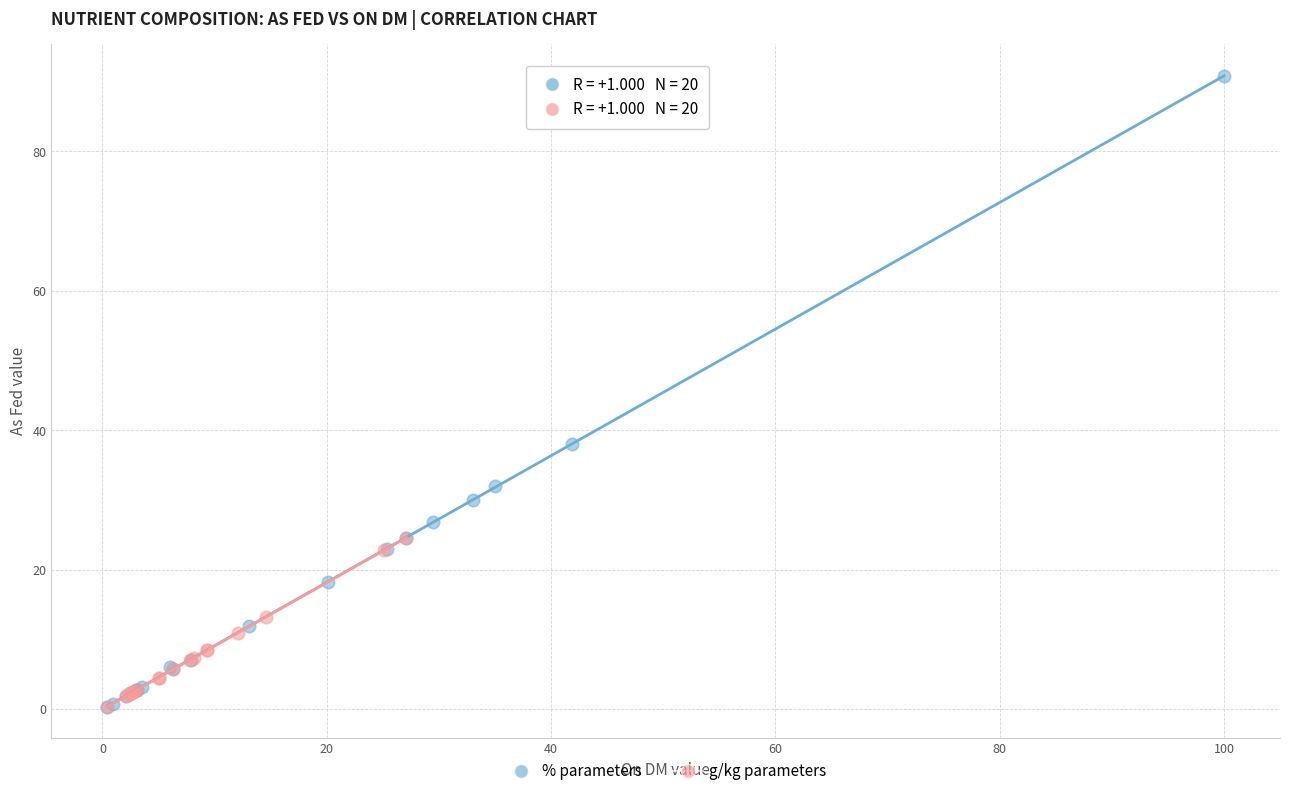

Which series contains the highest Y value?

% parameters